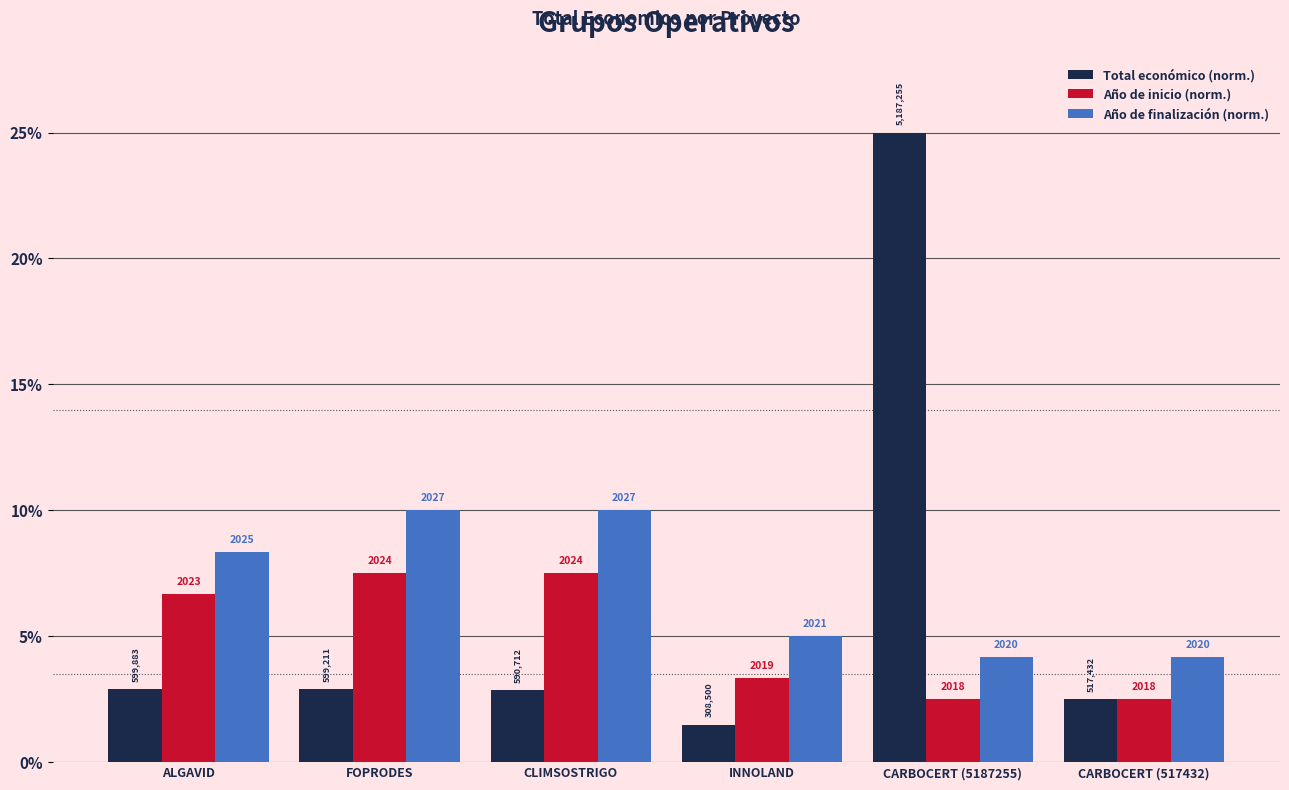

What are all the series names shown in the legend?

Total económico (norm.), Año de inicio (norm.), Año de finalización (norm.)